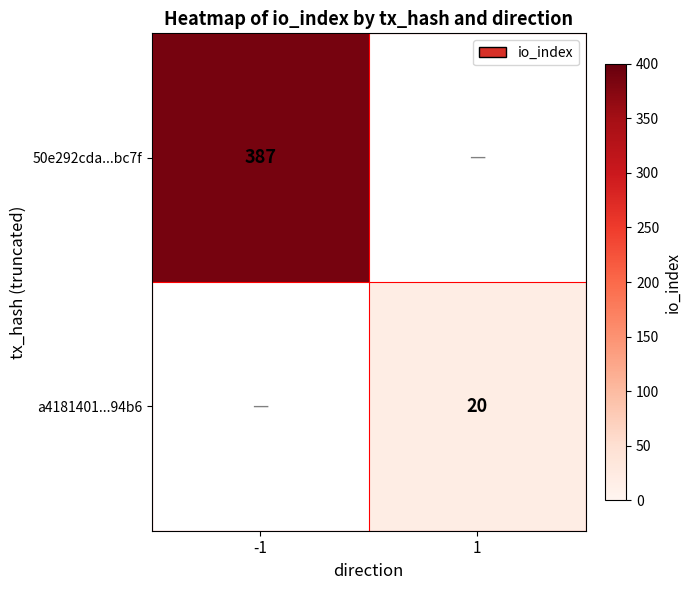

The a4181401...94b6 series shows 31 at 1. True or false?

False